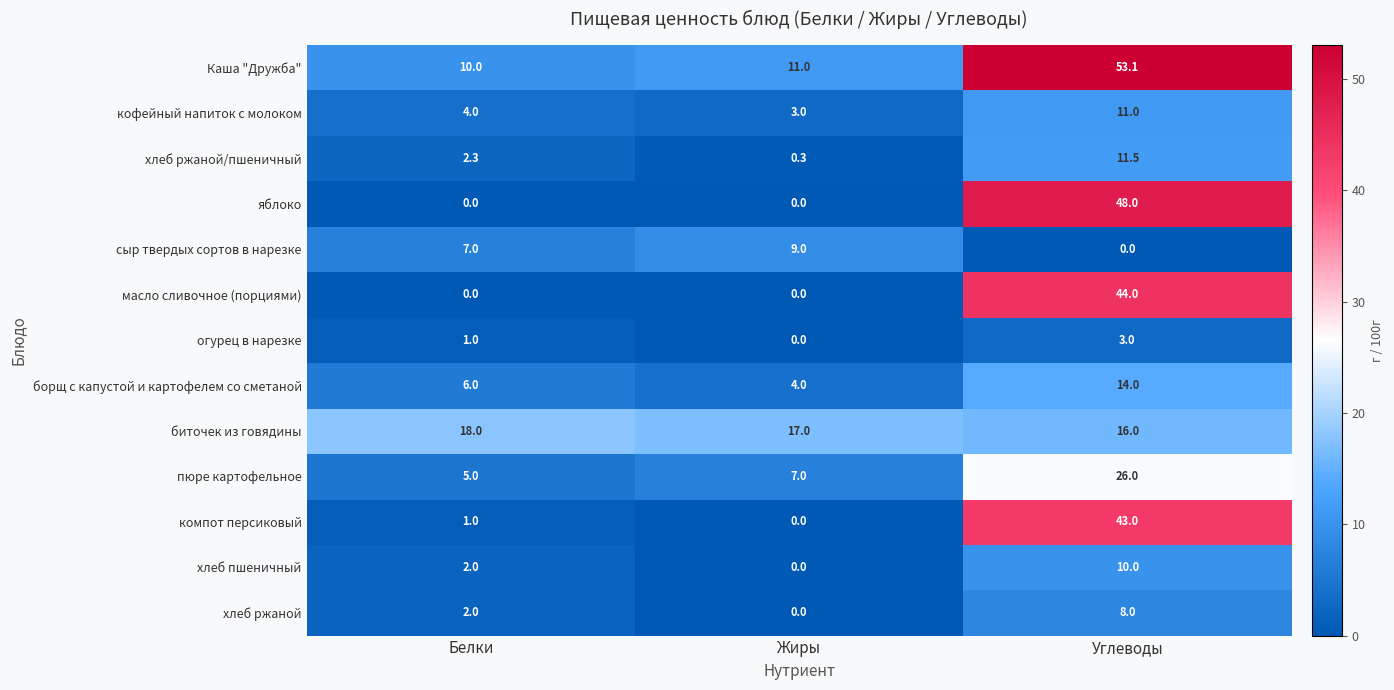

Which series has the largest total across all categories?

Каша "Дружба"